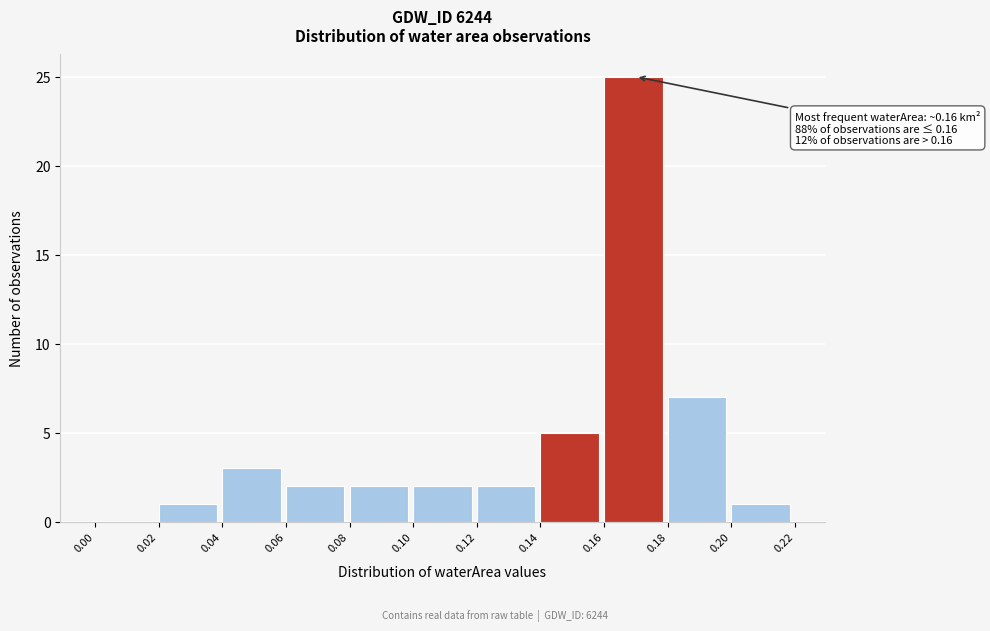

Over which range of the x-axis is the bar tallest?

0.16 to 0.18